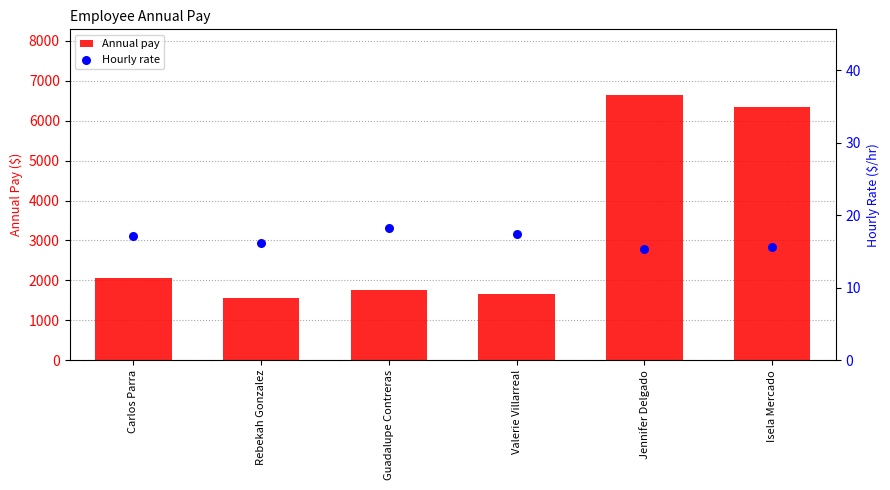

Which series contains the highest Y value?

Annual pay